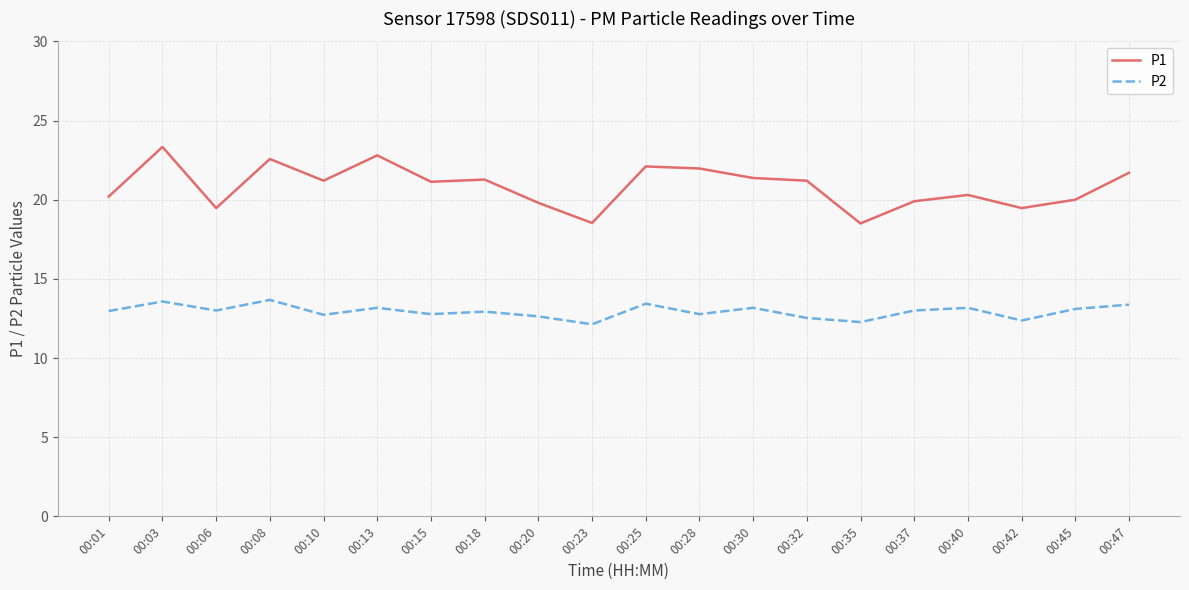

What is the total value across all series at 00:37?

32.9